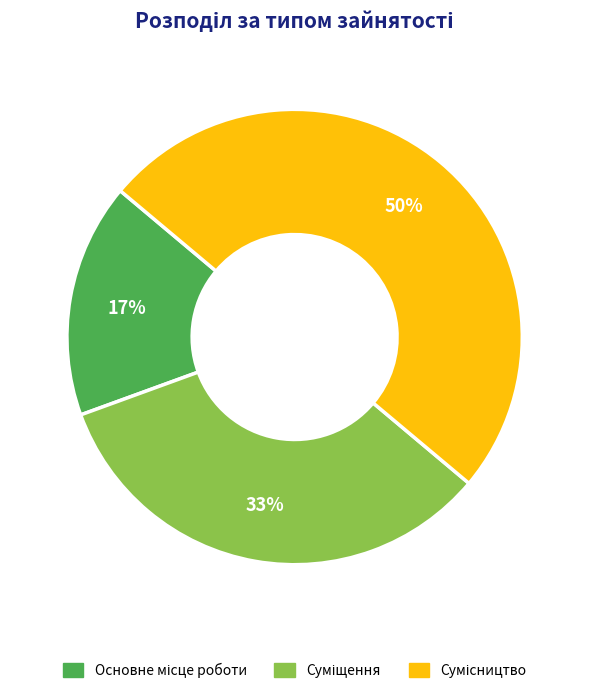

To the nearest percent, what is the average slice percentage?

33%